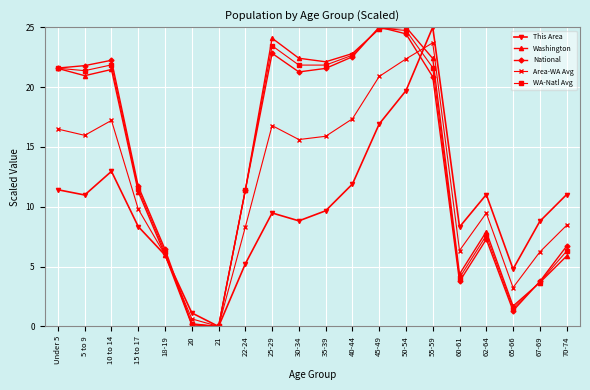

Is the value of This Area at 10 to 14 greater than the value of Washington at 45-49?

No